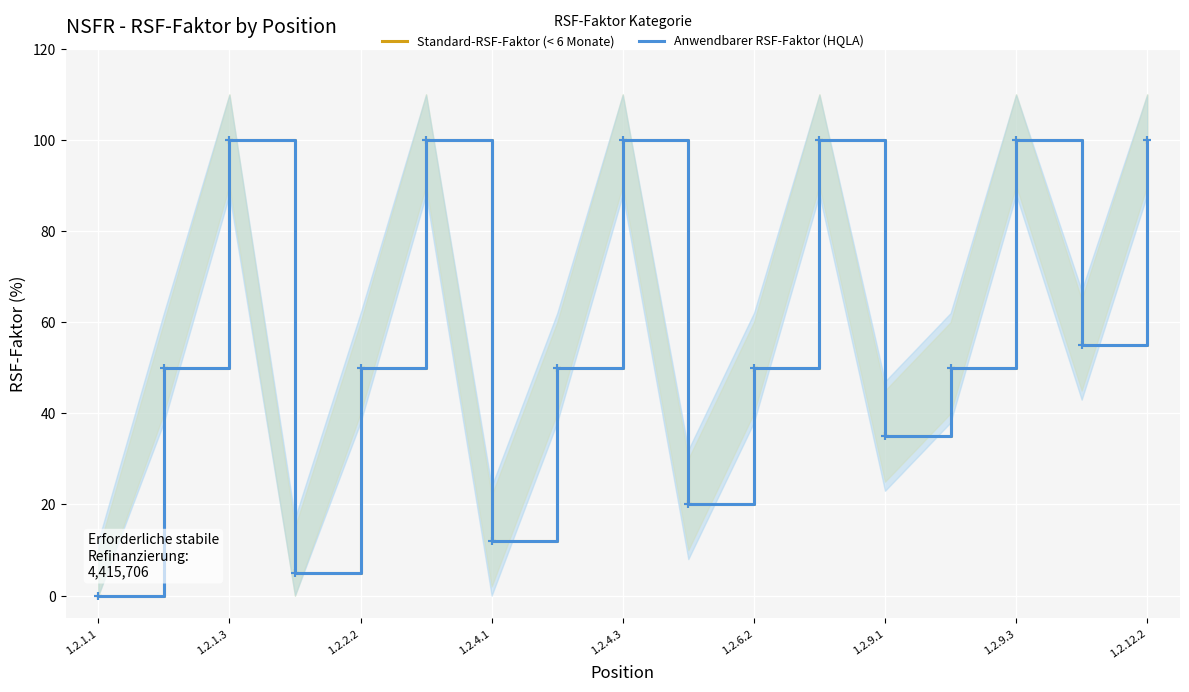

At 1.2.2.2, list the series in order from smallest to largest.

Standard-RSF-Faktor (< 6 Monate), Anwendbarer RSF-Faktor (HQLA)